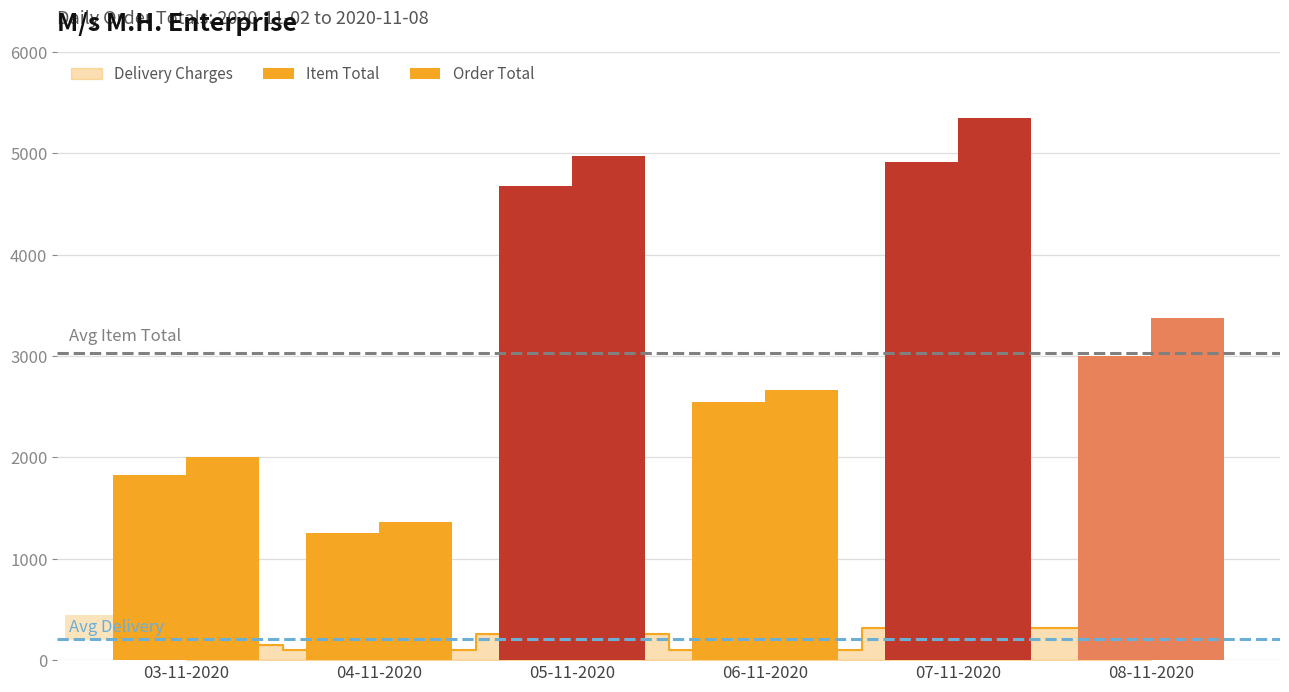

Reading left to right, list all the values displayed in this chart.

Item Total: 03-11-2020=1825	04-11-2020=1250	05-11-2020=4675	06-11-2020=2550	07-11-2020=4910	08-11-2020=2995
Order Total: 03-11-2020=1999	04-11-2020=1366	05-11-2020=4973	06-11-2020=2666	07-11-2020=5346	08-11-2020=3371